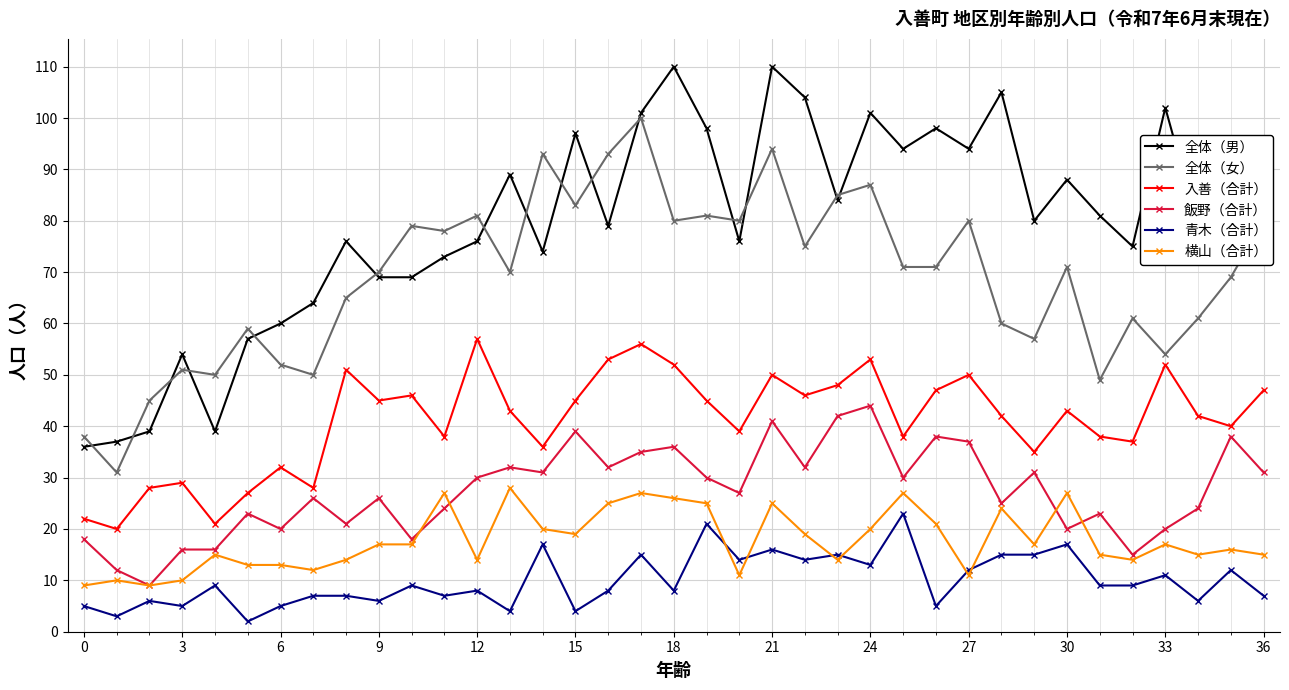

What is the difference between the maximum and second lowest values in the 横山（合計） series?

19